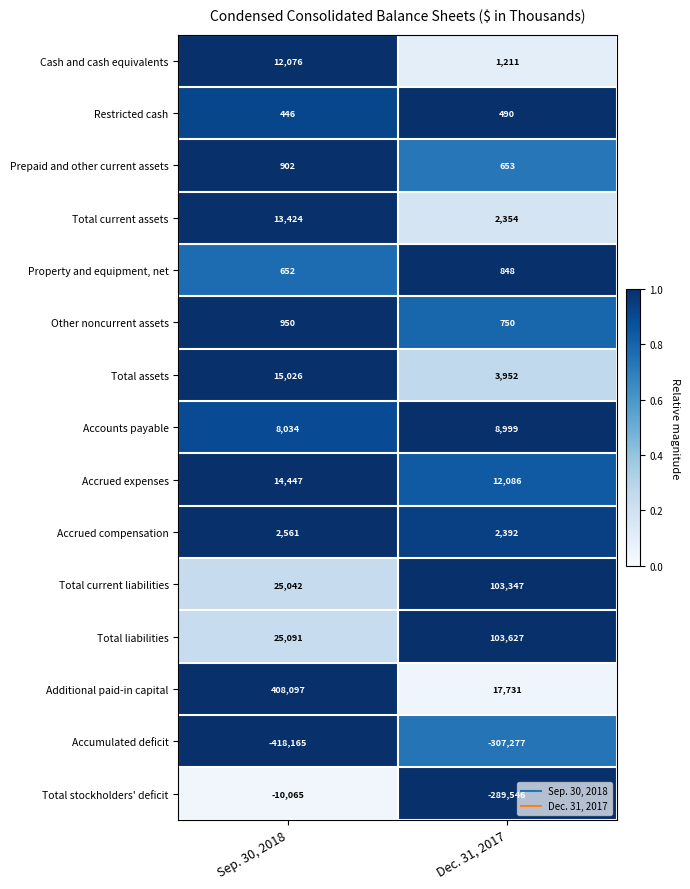

True or false: Accumulated deficit has a value of -118366 at Sep. 30, 2018.

False